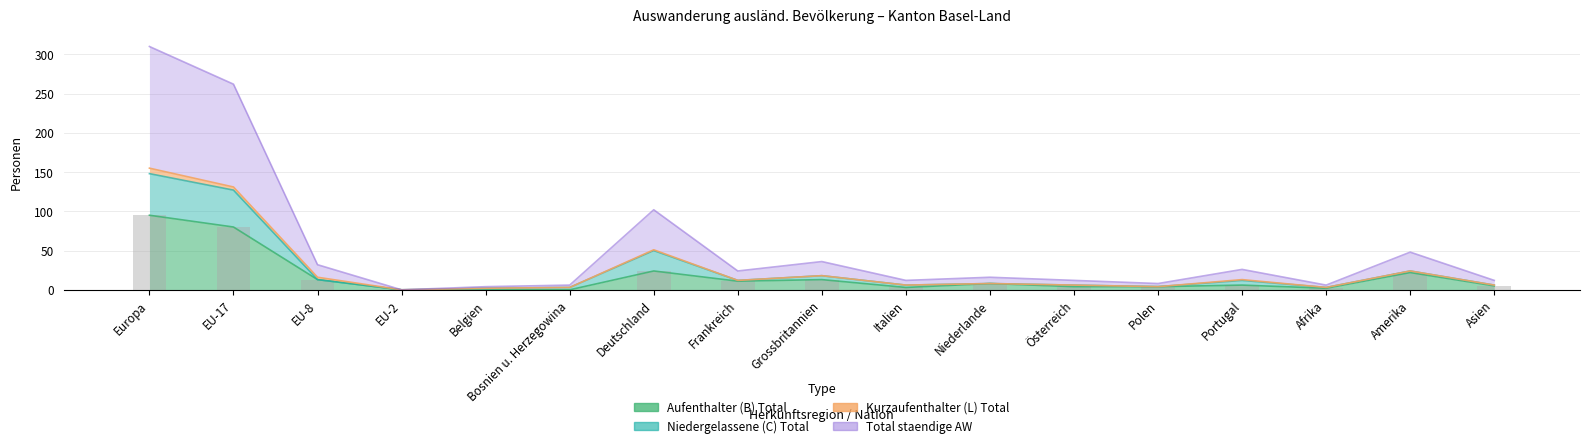

Is the value of Niedergelassene (C) Total at EU-17 greater than the value of Aufenthalter (B) Total at EU-8?

Yes